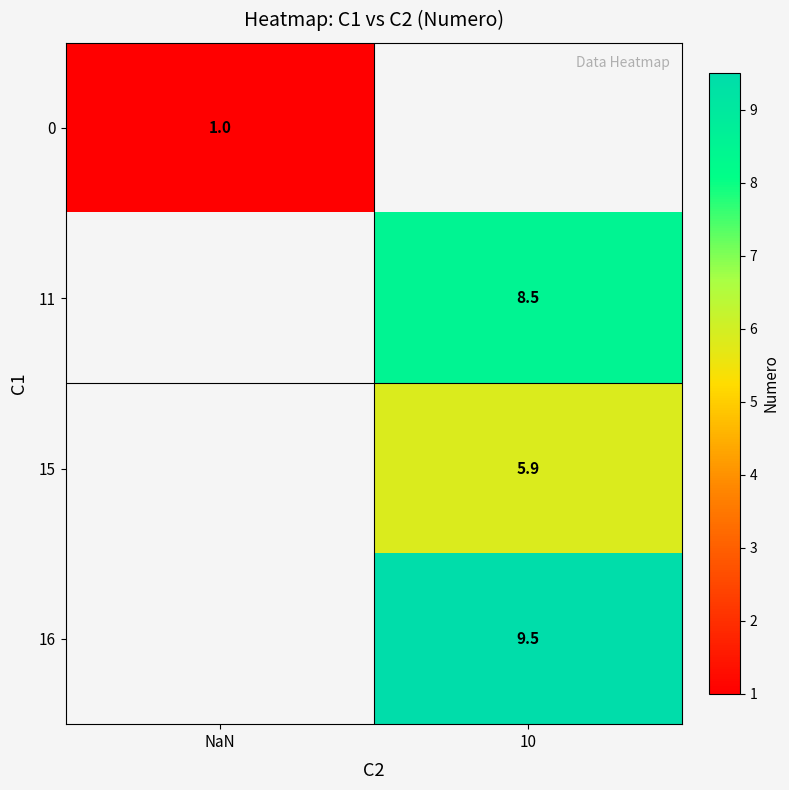

The 11 series shows 8.5 at 10. True or false?

True